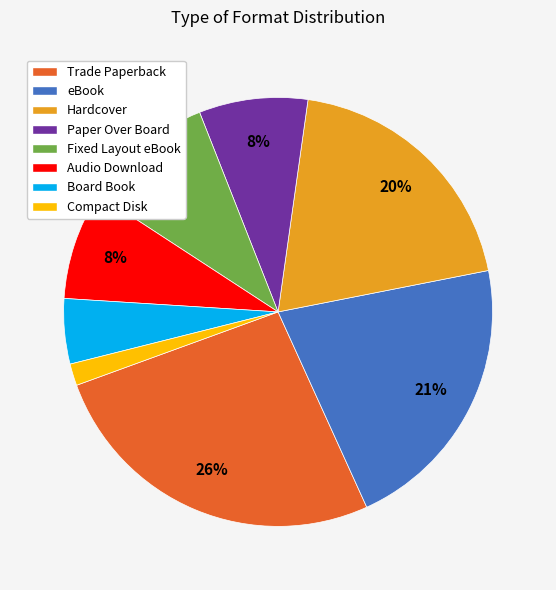

Which category has the smallest portion of the pie?

Compact Disk